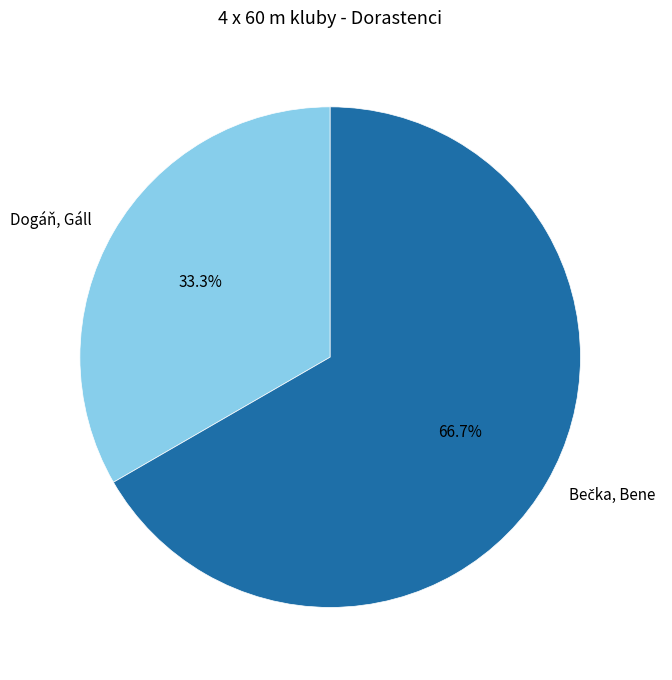

How many segments does this pie chart have?

2